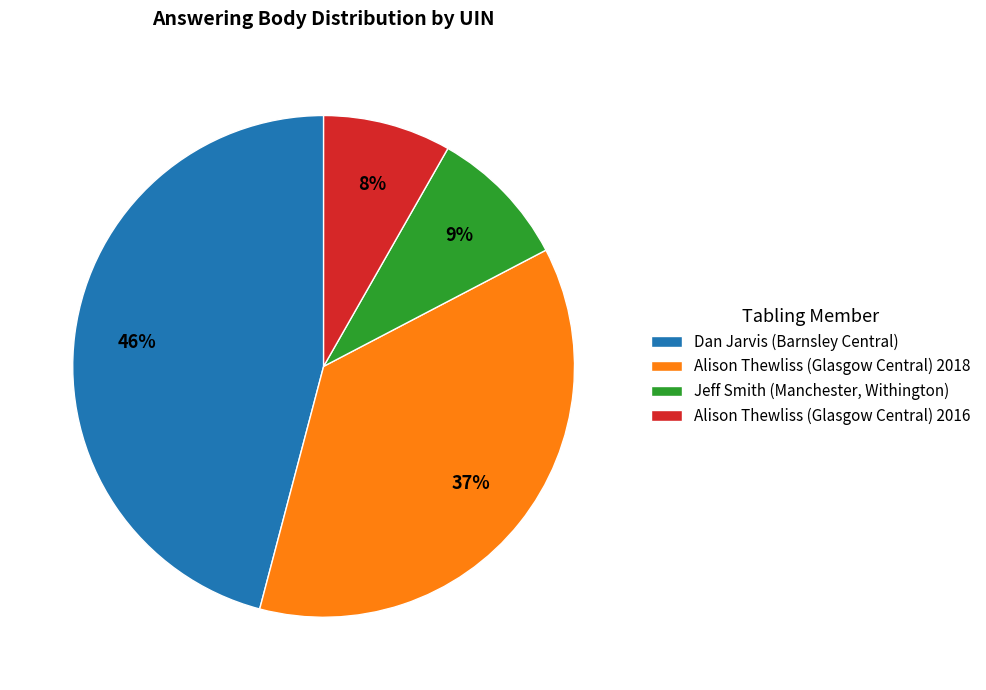

Does Alison Thewliss (Glasgow Central) 2018 account for over 50% of the chart?

No